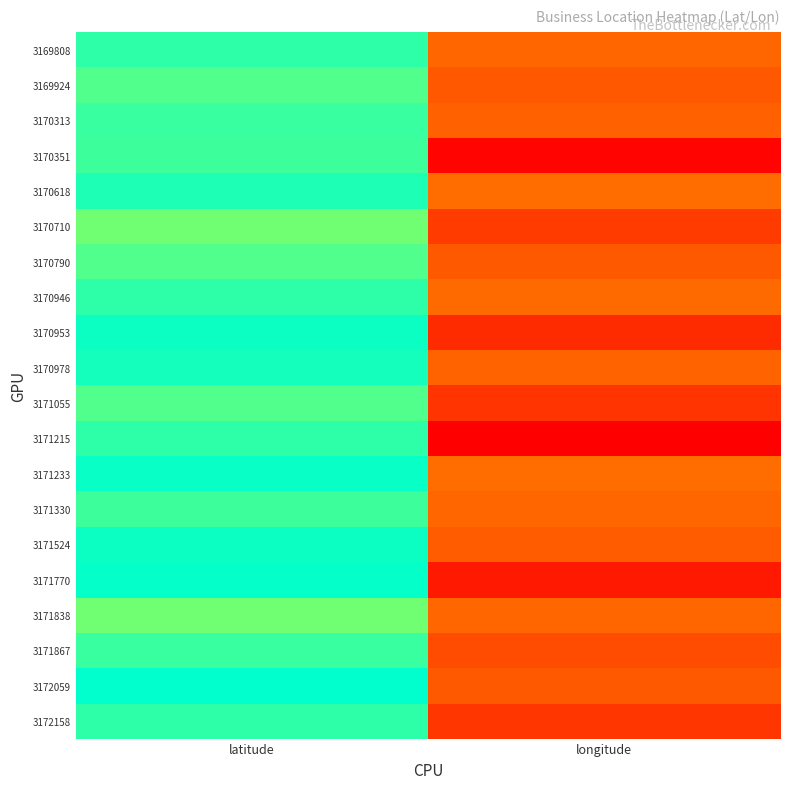

At how many categories does at least one series exceed 0?

2